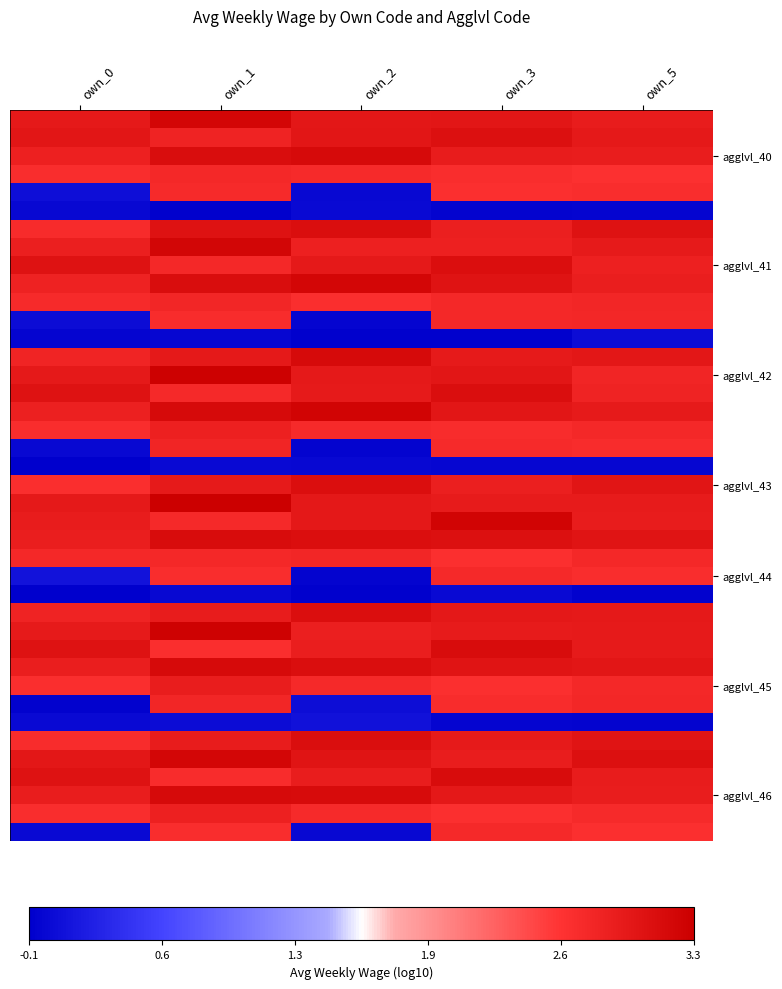

At which category is the sum across all series the highest?

own_1